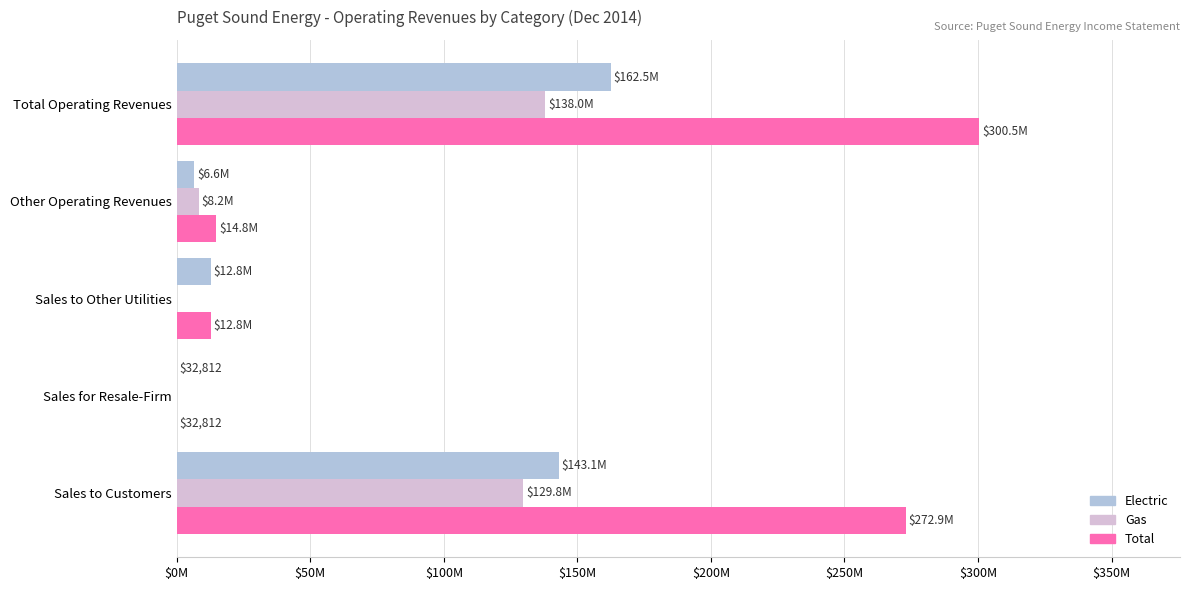

Which category has the highest value across all series?

Total Operating Revenues